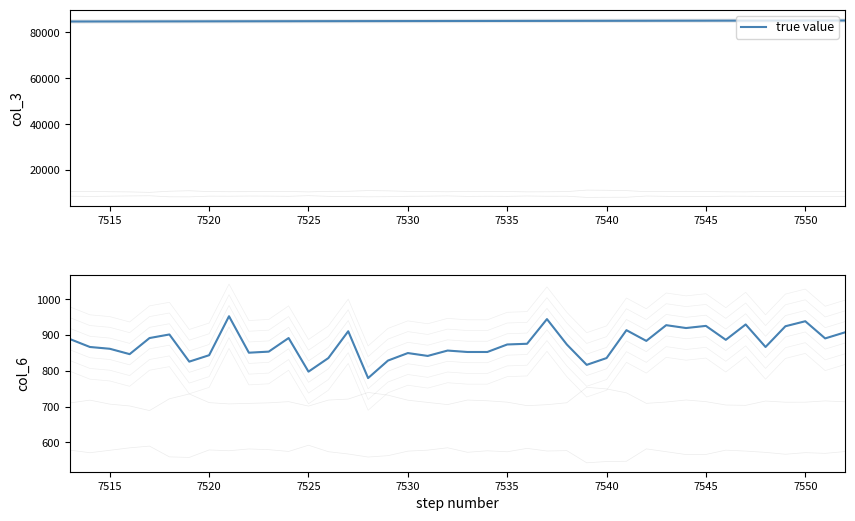

True or false: there are more than 0 points higher than both neighbors.

True